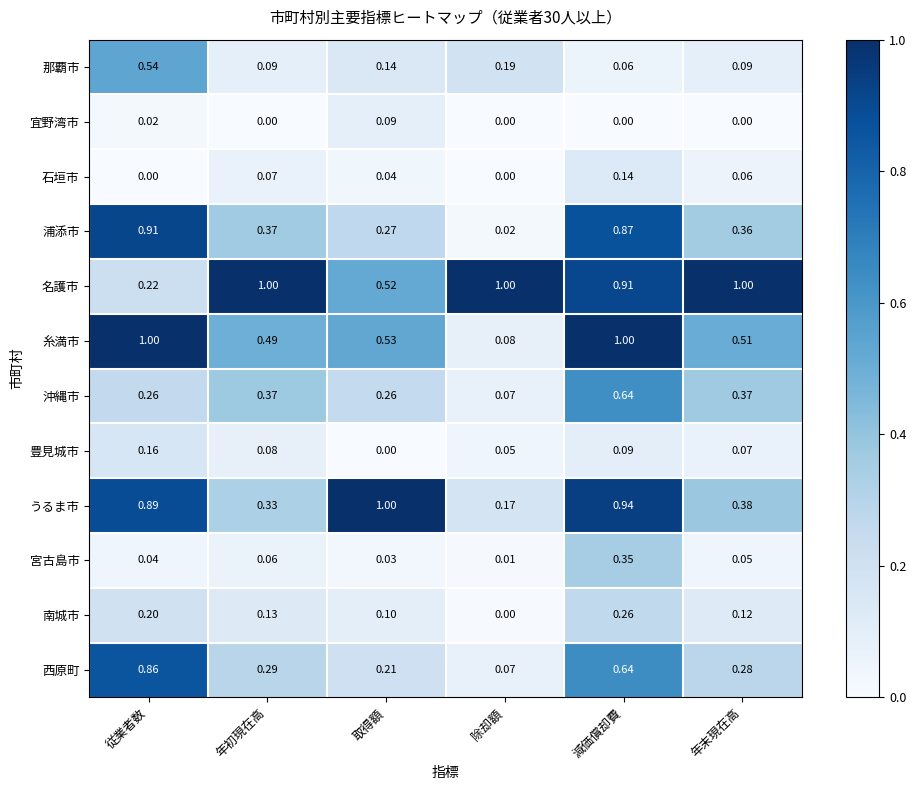

Rank the categories by 豊見城市 value from lowest to highest.

取得額, 除却額, 年末現在高, 年初現在高, 減価償却費, 従業者数